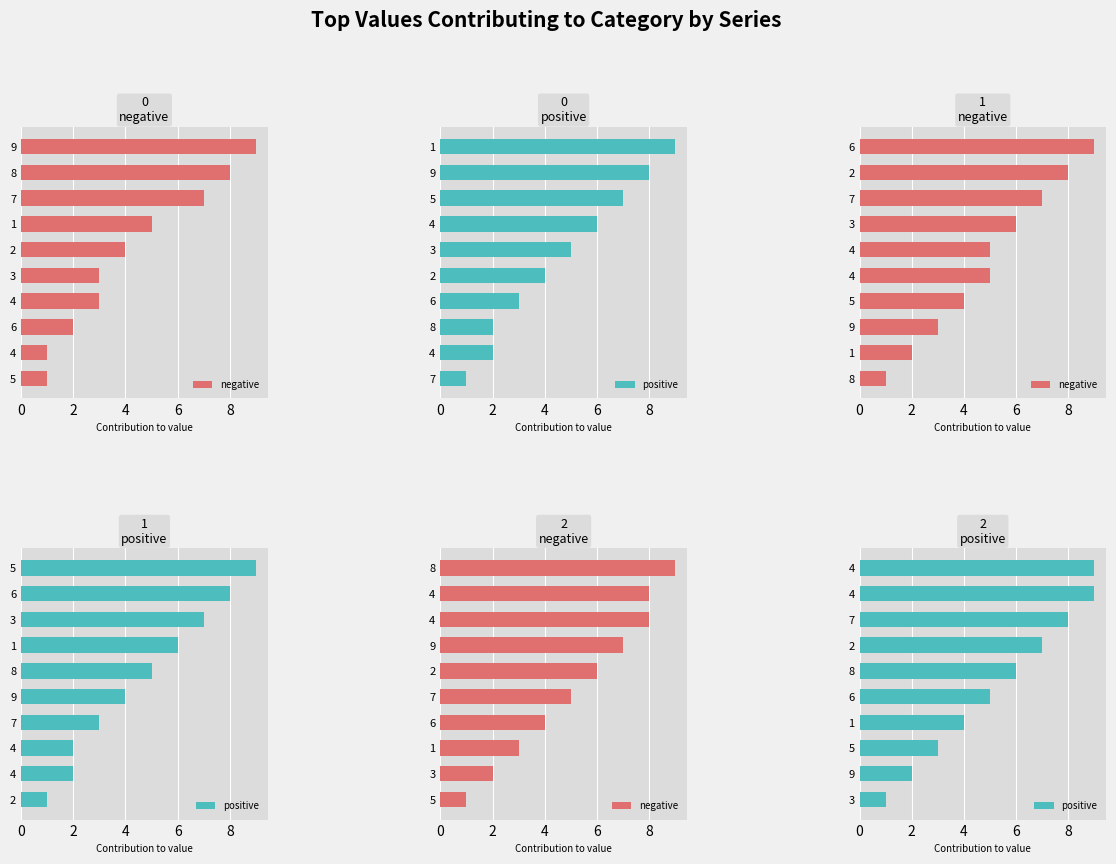

List the series in order of their overall mean, highest first.

positive, negative